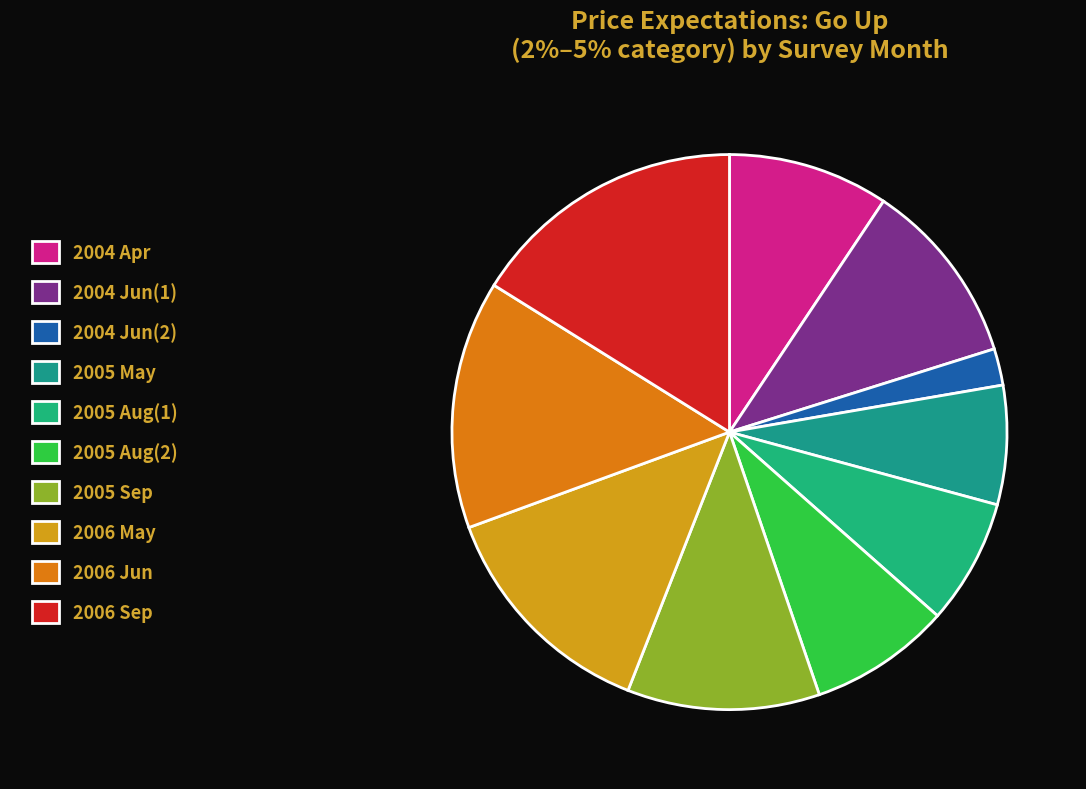

Count the number of slices in the pie.

10